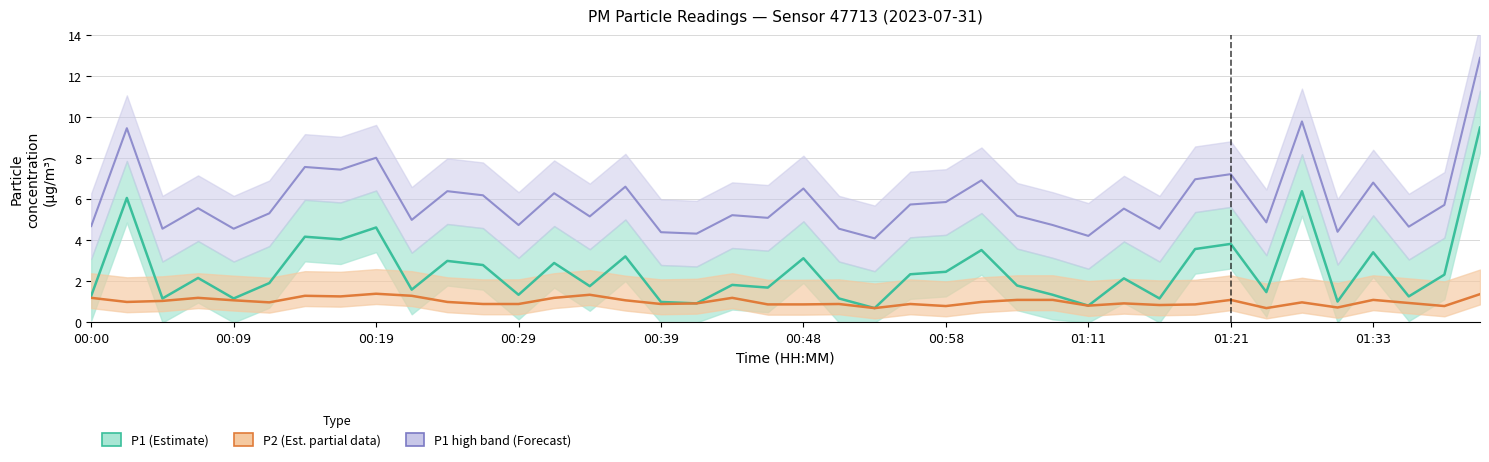

List the series in order of their overall mean, highest first.

P1 high band (Forecast), P1 (Estimate), P2 (Est. partial data)